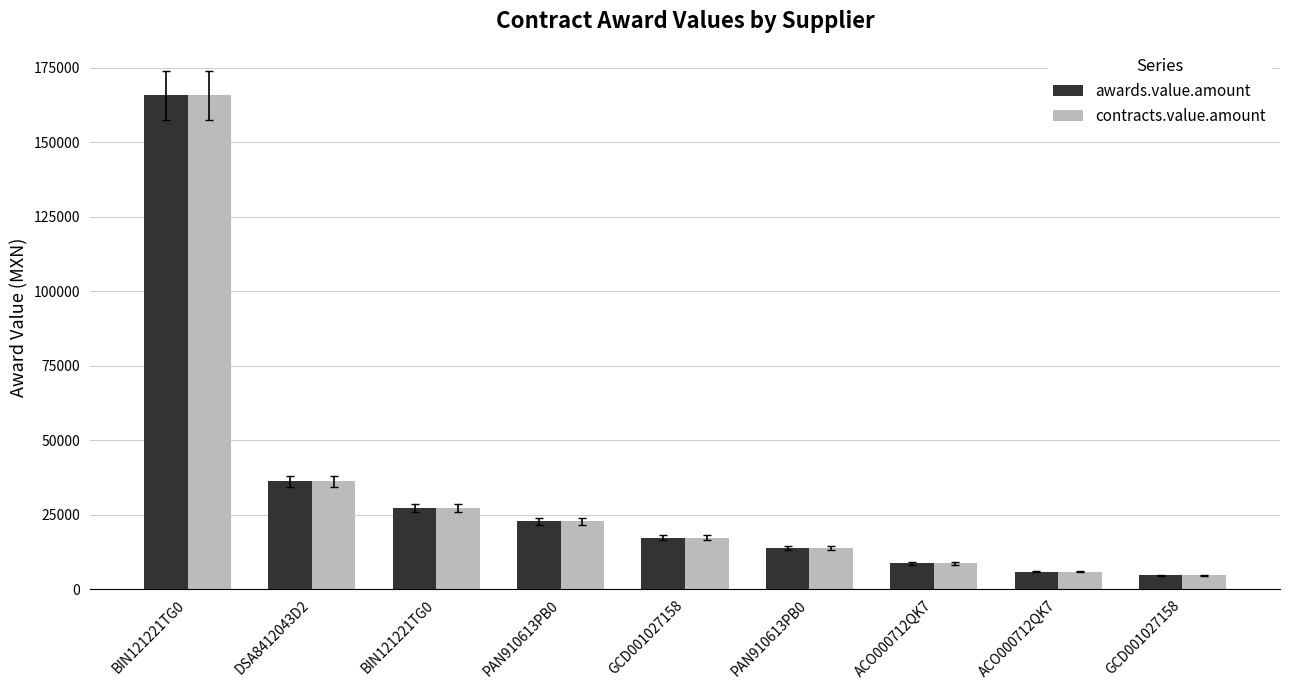

Between ACO000712QK7 and PAN910613PB0, which is larger?

PAN910613PB0